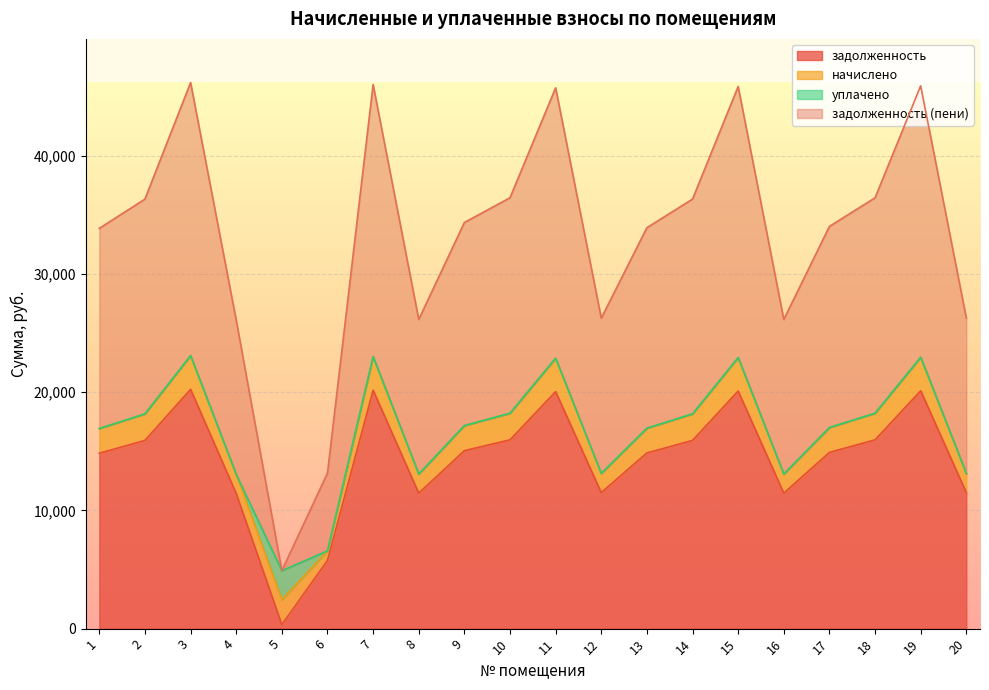

List the labels in order of задолженность (пени) value, smallest first.

5, 6, 4, 8, 16, 12, 20, 1, 13, 17, 9, 2, 14, 10, 18, 11, 15, 19, 7, 3